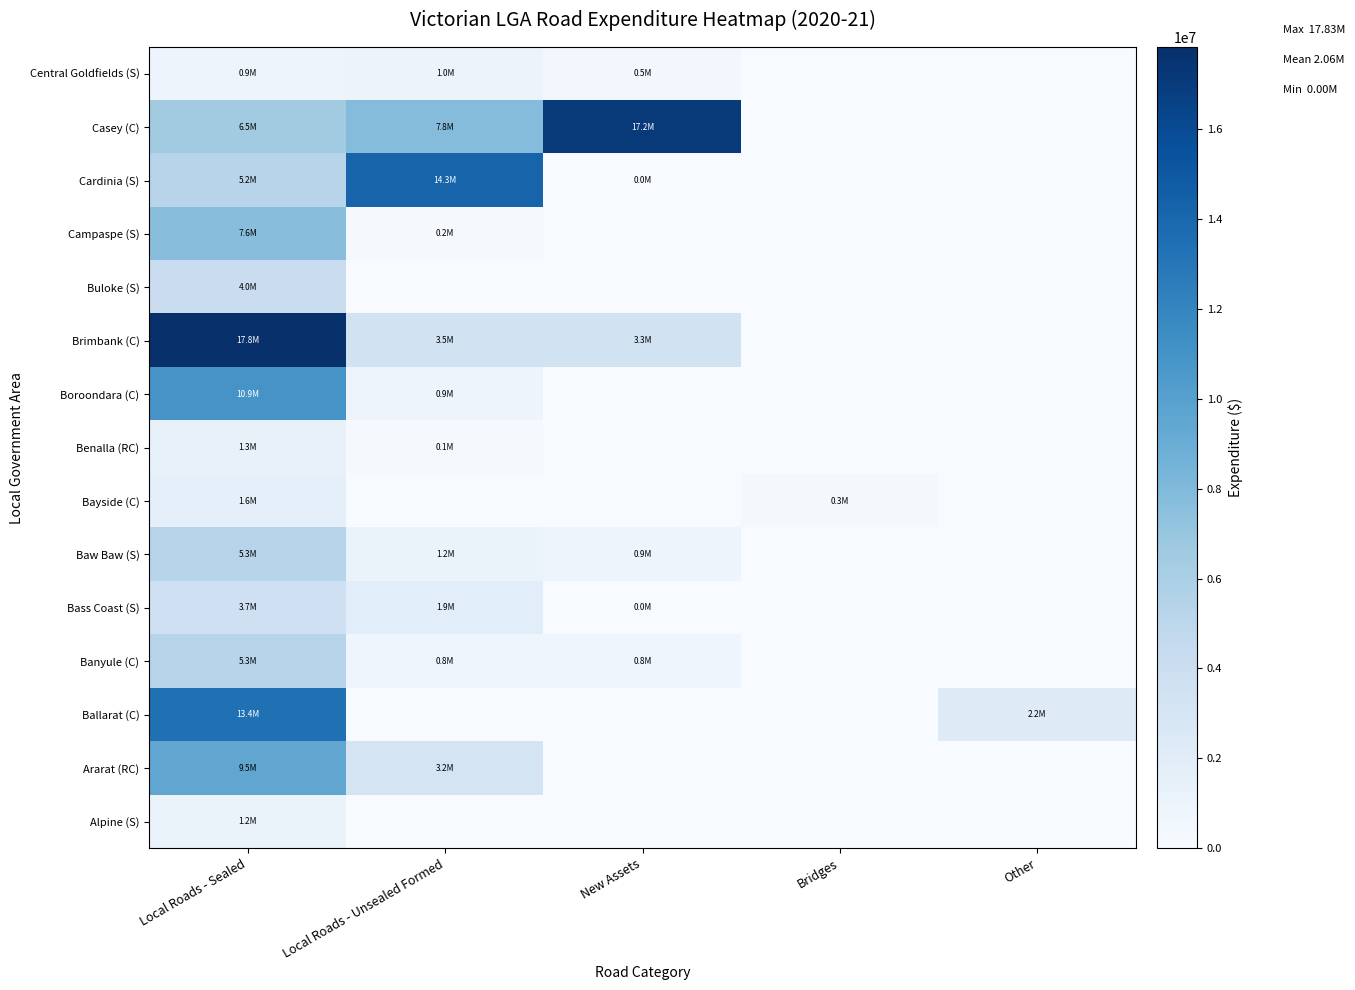

What is the total value across all series at New Assets?

22740002.6